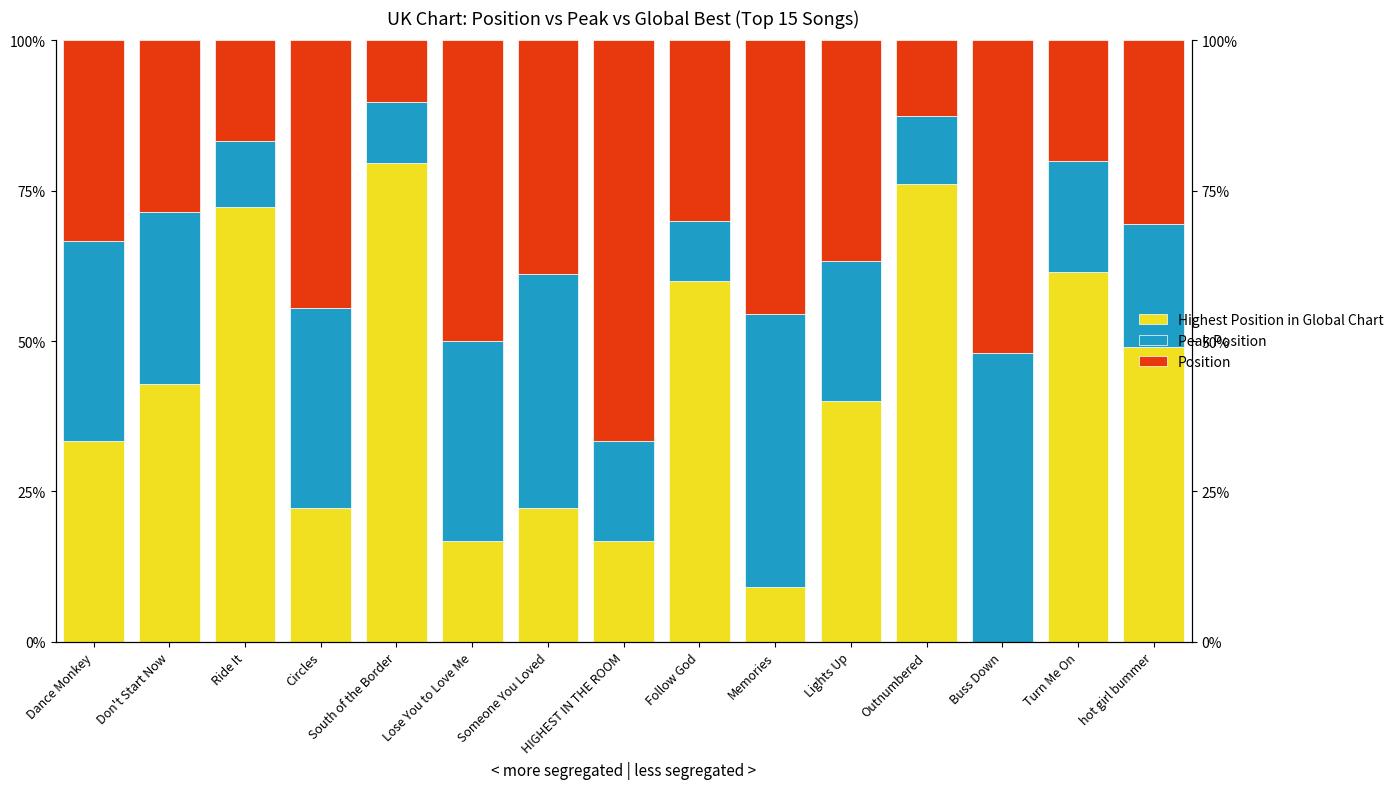

How many groups of bars are there?

15